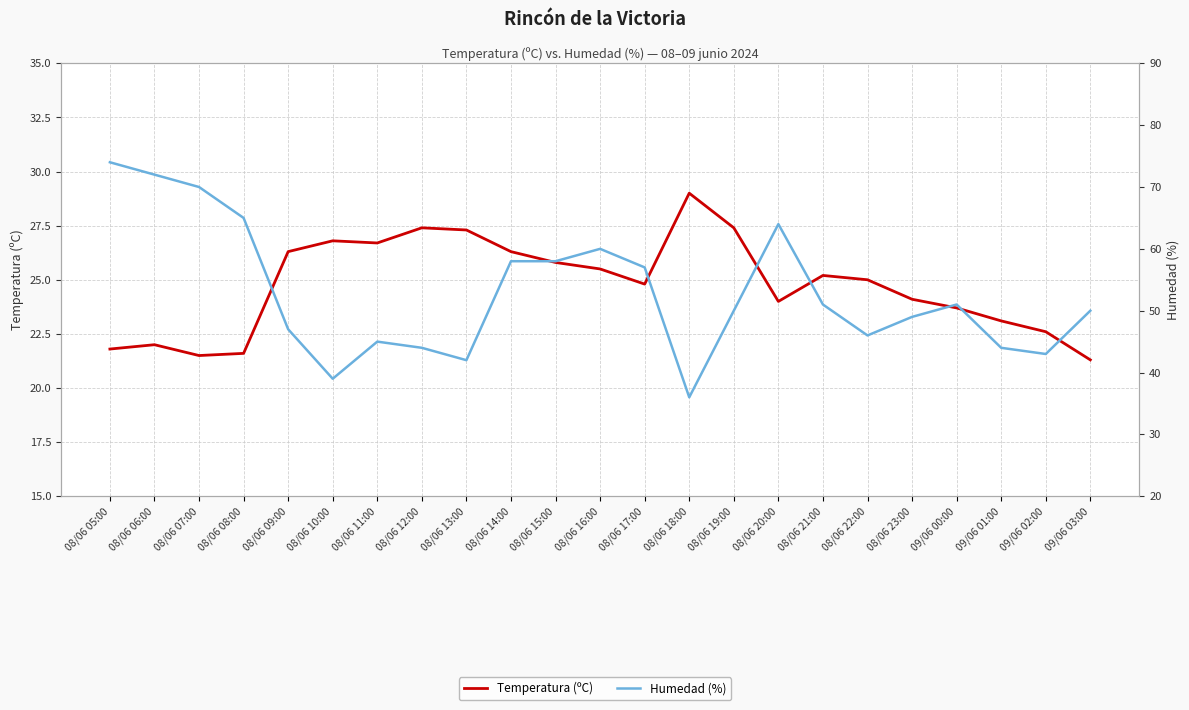

List the series in order of their peak value, lowest first.

Temperatura (ºC), Humedad (%)